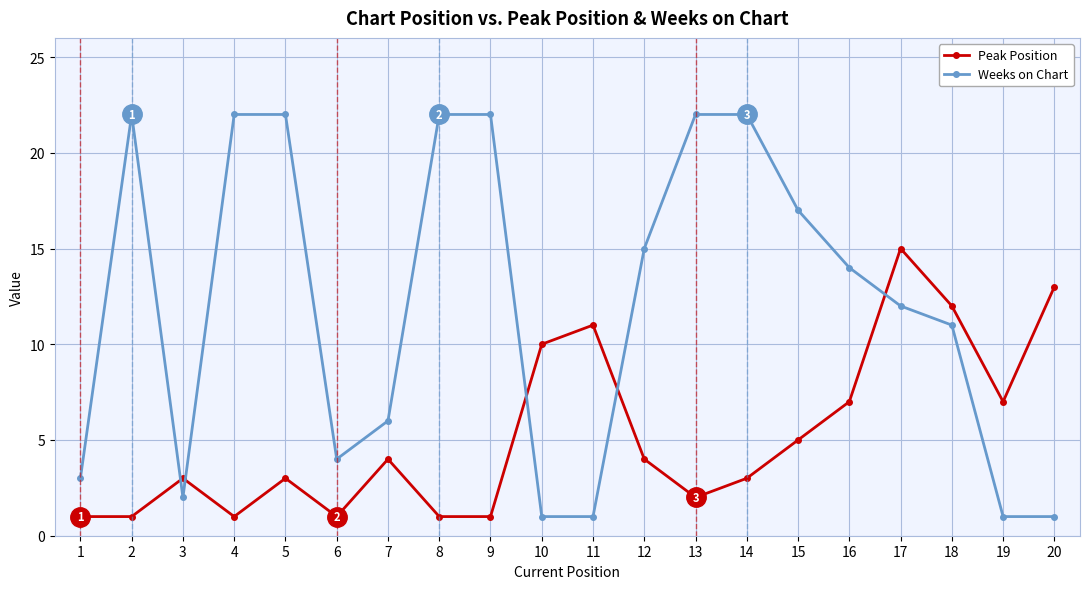

Which series changed the most between 3 and 20?

Peak Position